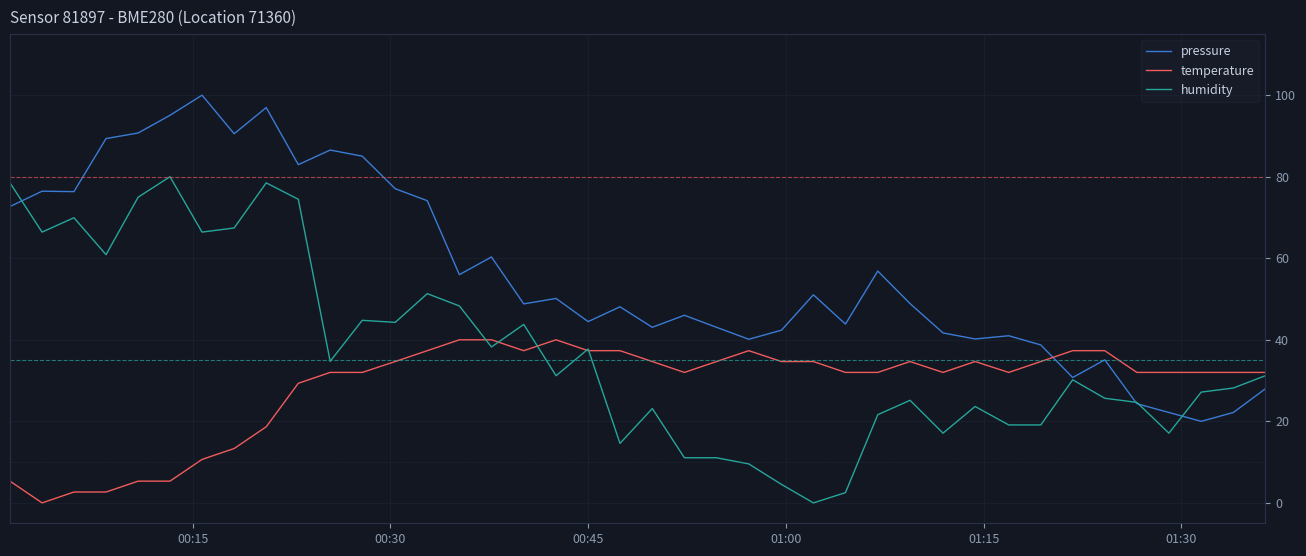

After their last crossing, which series has the higher values: pressure or humidity?

humidity